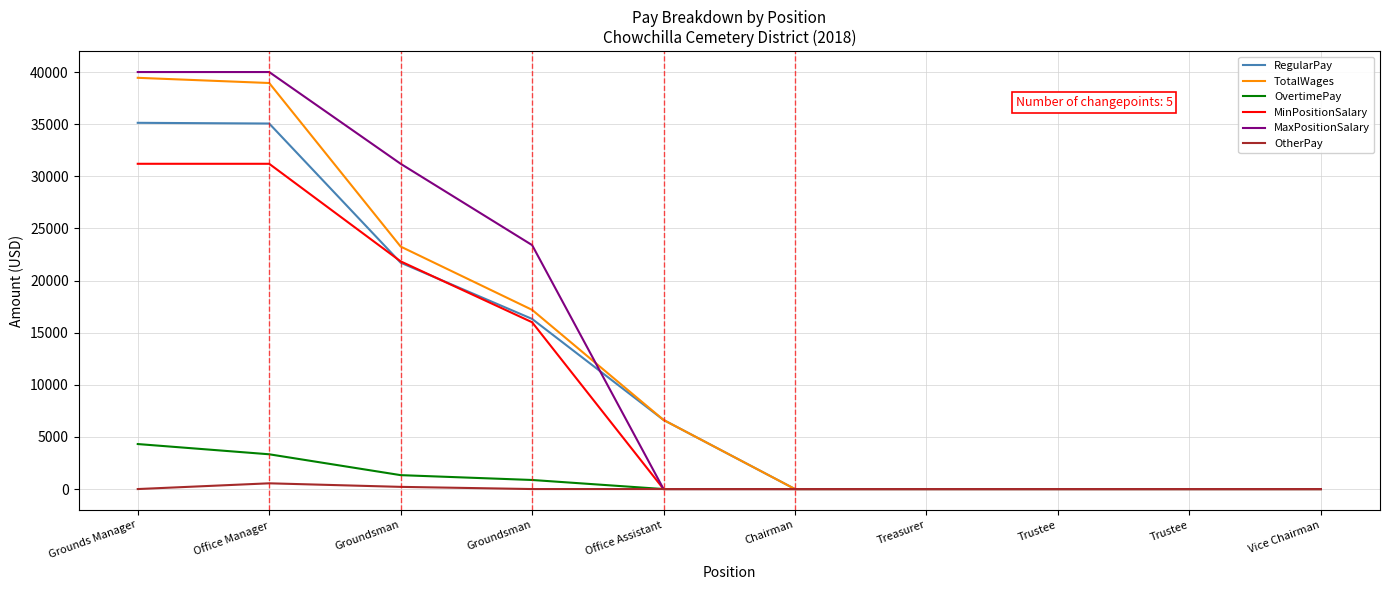

At Trustee, list the series in order from largest to smallest.

RegularPay, TotalWages, OvertimePay, MinPositionSalary, MaxPositionSalary, OtherPay